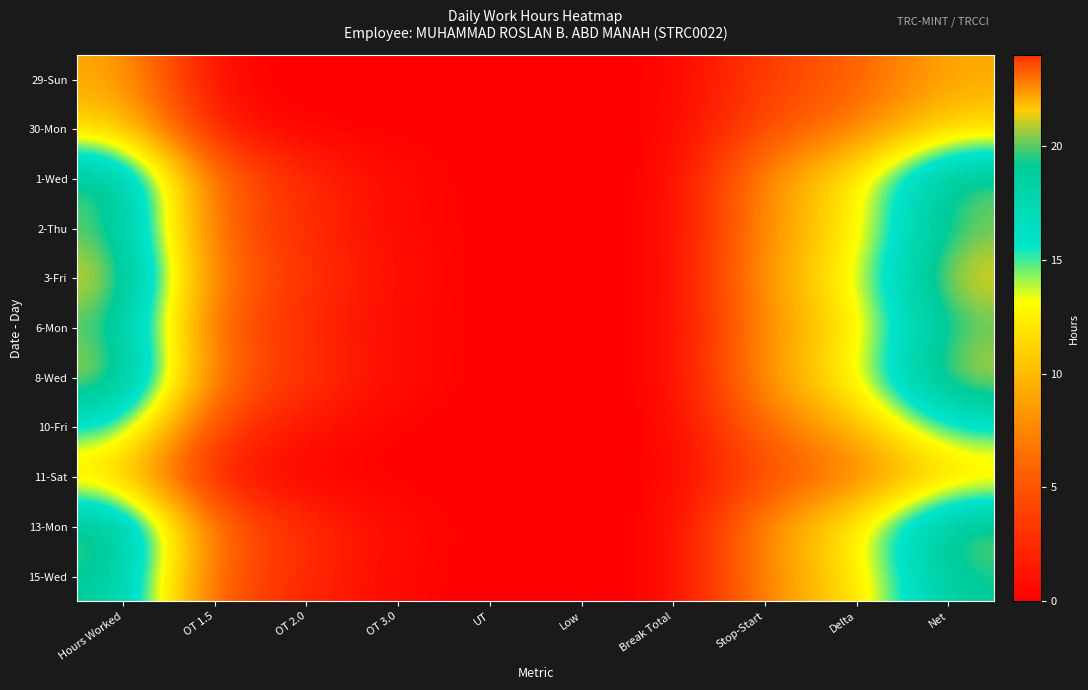

Reading left to right, list all the values displayed in this chart.

29-Sun: Hours Worked=9.3	OT 1.5=0.1	OT 2.0=0.0	OT 3.0=0.0	UT=0.0	Low=0.0	Break Total=0.0	Stop-Start=3.7	Delta=5.6	Net=9.3
30-Mon: Hours Worked=11.4	OT 1.5=1.2	OT 2.0=0.0	OT 3.0=0.0	UT=0.0	Low=0.0	Break Total=0.0	Stop-Start=4.6	Delta=6.9	Net=11.4
1-Wed: Hours Worked=20.6	OT 1.5=5.8	OT 2.0=2.6	OT 3.0=0.5	UT=0.0	Low=0.0	Break Total=0.0	Stop-Start=8.3	Delta=12.4	Net=20.6
2-Thu: Hours Worked=20.1	OT 1.5=5.6	OT 2.0=2.4	OT 3.0=0.4	UT=0.0	Low=0.0	Break Total=0.0	Stop-Start=8.0	Delta=12.1	Net=20.1
3-Fri: Hours Worked=22.0	OT 1.5=6.5	OT 2.0=3.0	OT 3.0=0.8	UT=0.0	Low=0.0	Break Total=0.0	Stop-Start=8.8	Delta=13.2	Net=22.0
6-Mon: Hours Worked=19.9	OT 1.5=5.5	OT 2.0=2.4	OT 3.0=0.4	UT=0.0	Low=0.0	Break Total=0.0	Stop-Start=8.0	Delta=12.0	Net=19.9
8-Wed: Hours Worked=21.8	OT 1.5=6.4	OT 2.0=2.9	OT 3.0=0.8	UT=0.0	Low=0.0	Break Total=0.0	Stop-Start=8.7	Delta=13.1	Net=21.8
10-Fri: Hours Worked=16.1	OT 1.5=3.5	OT 2.0=1.2	OT 3.0=0.0	UT=0.0	Low=0.0	Break Total=0.0	Stop-Start=6.4	Delta=9.7	Net=16.1
11-Sat: Hours Worked=11.0	OT 1.5=1.0	OT 2.0=0.0	OT 3.0=0.0	UT=0.0	Low=0.0	Break Total=0.0	Stop-Start=4.4	Delta=6.6	Net=11.0
13-Mon: Hours Worked=21.0	OT 1.5=6.0	OT 2.0=2.7	OT 3.0=0.6	UT=0.0	Low=0.0	Break Total=0.0	Stop-Start=8.4	Delta=12.6	Net=21.0
15-Wed: Hours Worked=19.4	OT 1.5=5.2	OT 2.0=2.2	OT 3.0=0.3	UT=0.0	Low=0.0	Break Total=0.0	Stop-Start=7.8	Delta=11.7	Net=19.4